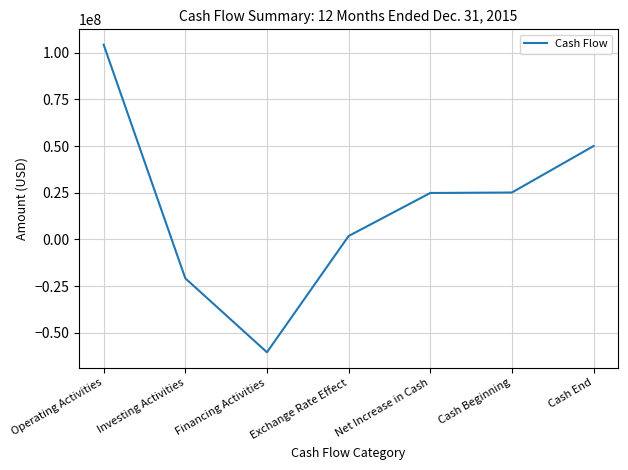

At which category does the data reach its first local valley?

Financing Activities